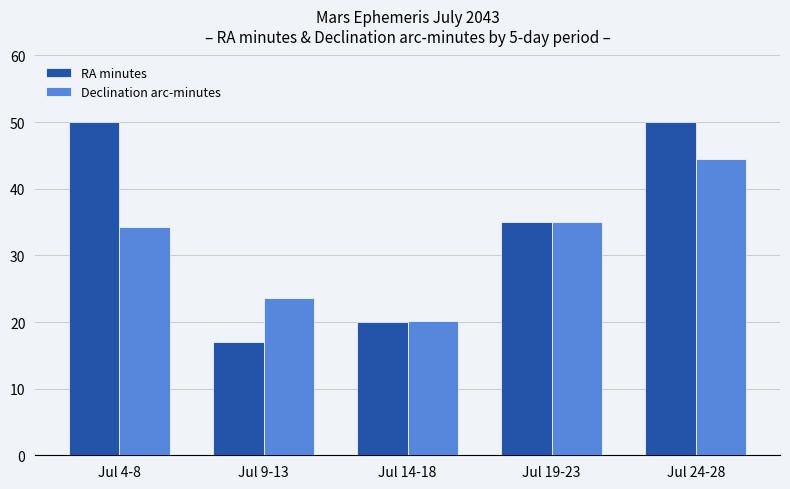

What position from the right is Jul 14-18?

3